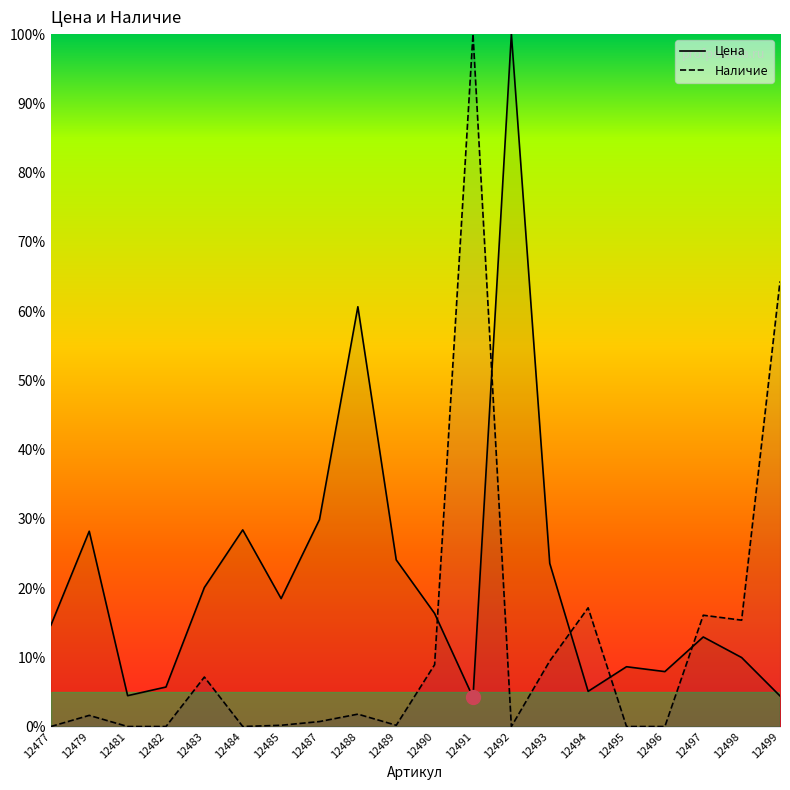

Between 12495 and 12498, which series saw the biggest shift?

Наличие